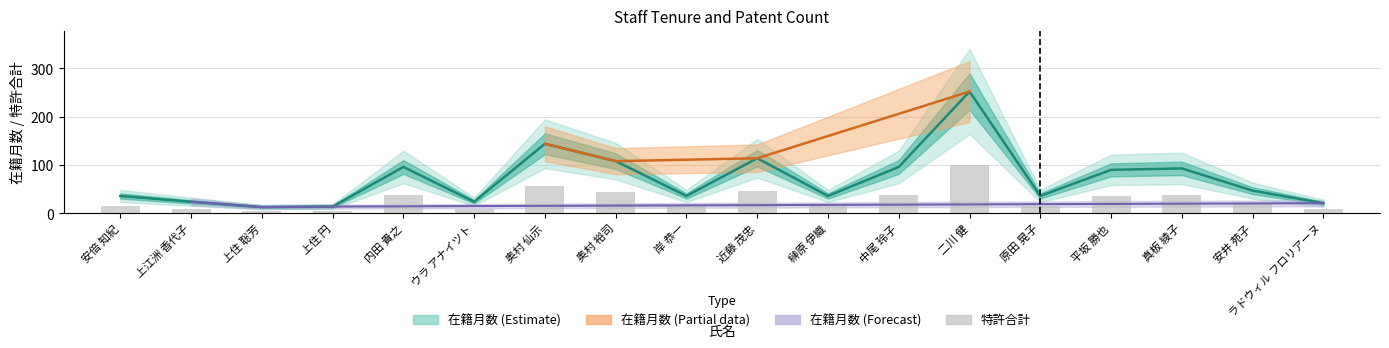

What is the label of the 7th bar from the left?

奥村 仙示